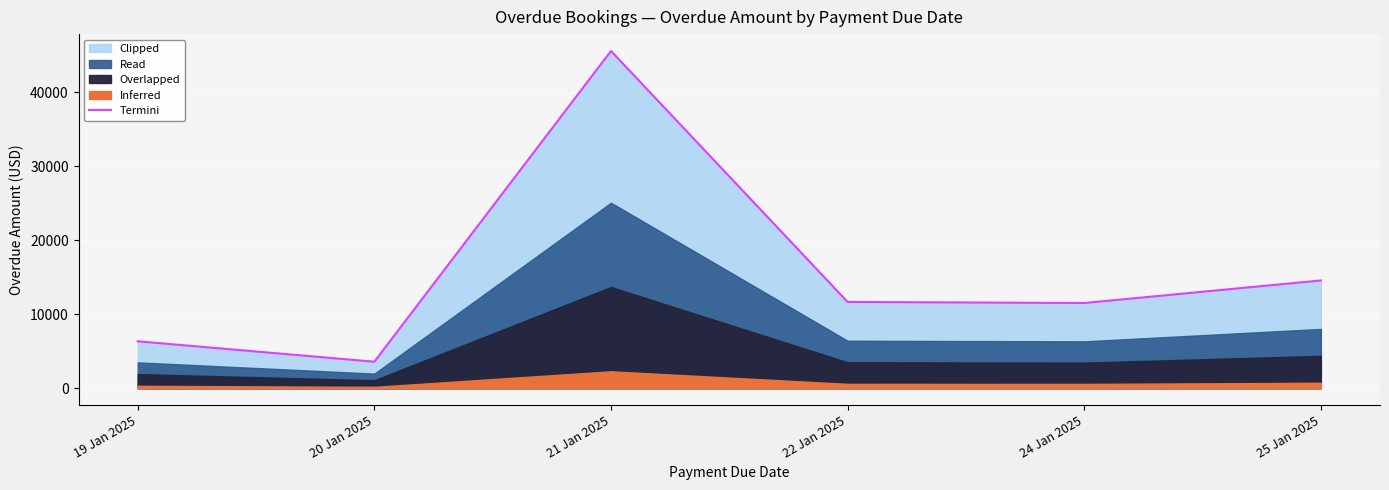

Read the value at 25 Jan 2025, to the nearest 50.

14550